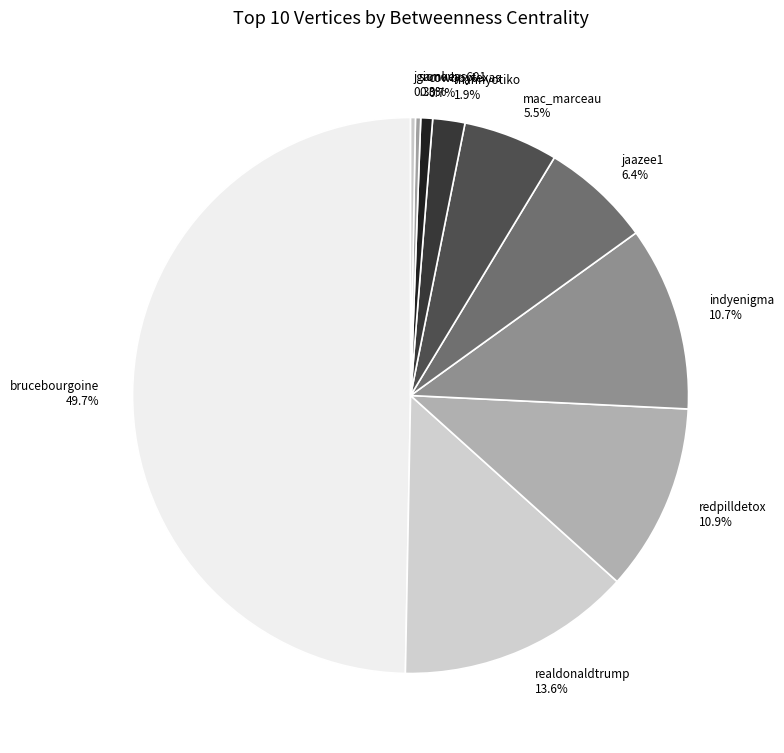

Is it true that cowboytexas is 1% of the pie?

True